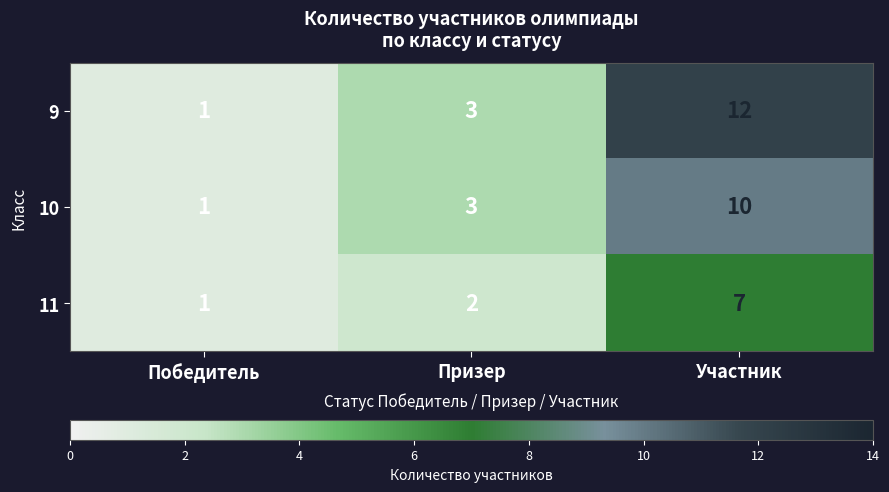

What is the average value of the 10 series?

5